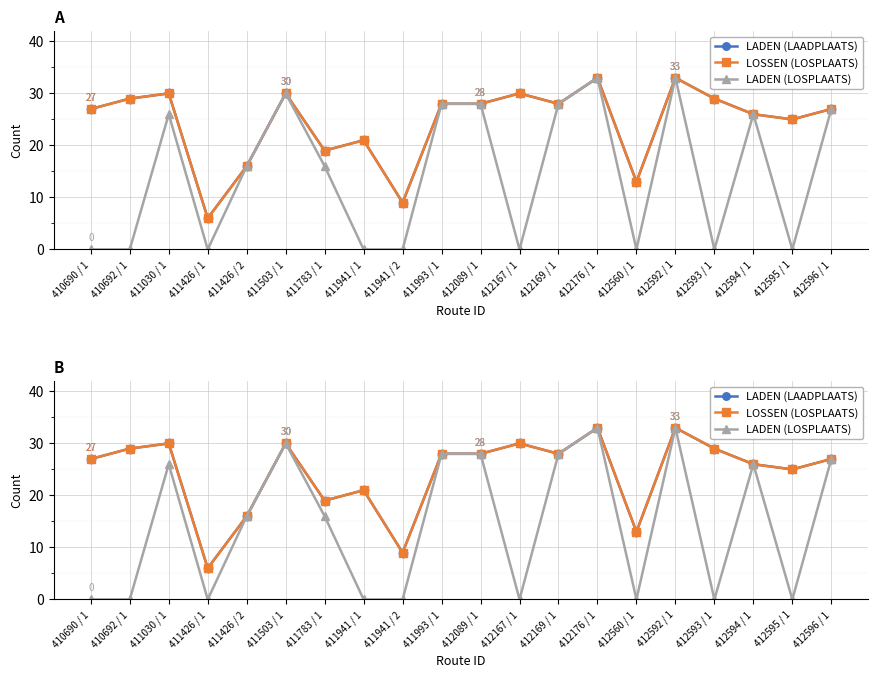

What is the label of the 11th point from the left?

412089 / 1